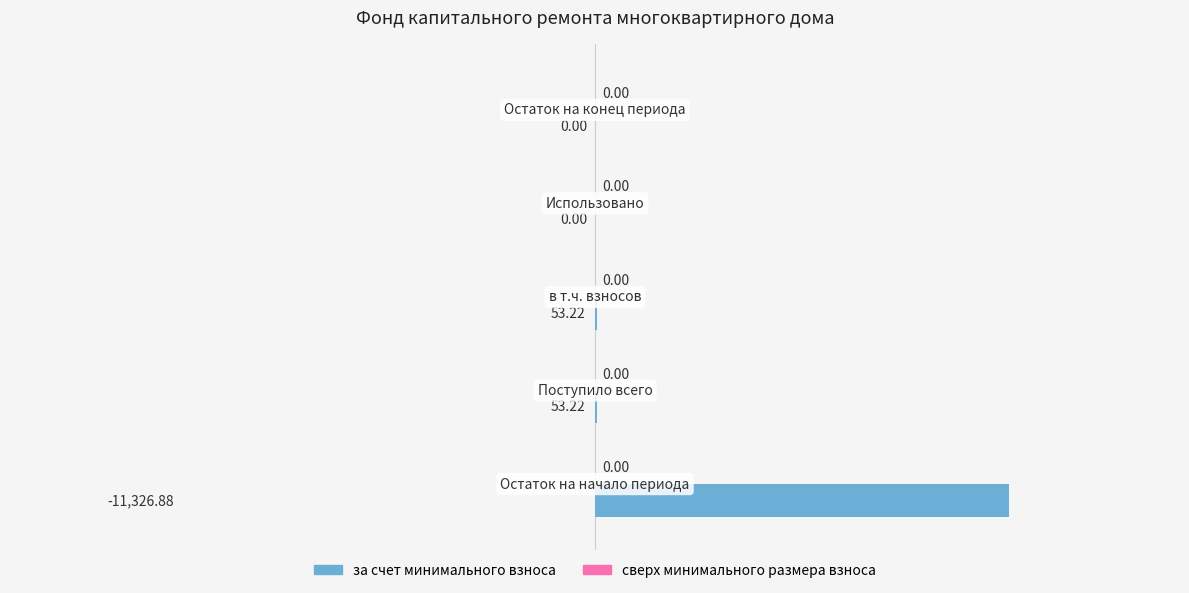

What is the sum of all values?

11433.3